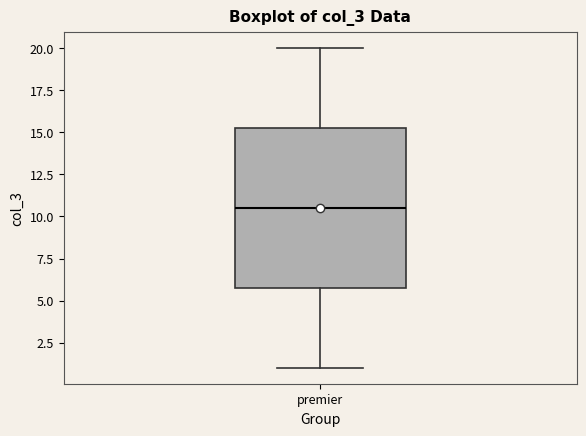

Read this box plot against the y-axis: the position of the median line, the range covered by the box, and the ends of both whiskers. The values are not printed on the chart, so give them approximately, as read against the axis.

median 10.5, box 6.0 to 15.5, whiskers 1.0 to 20.0